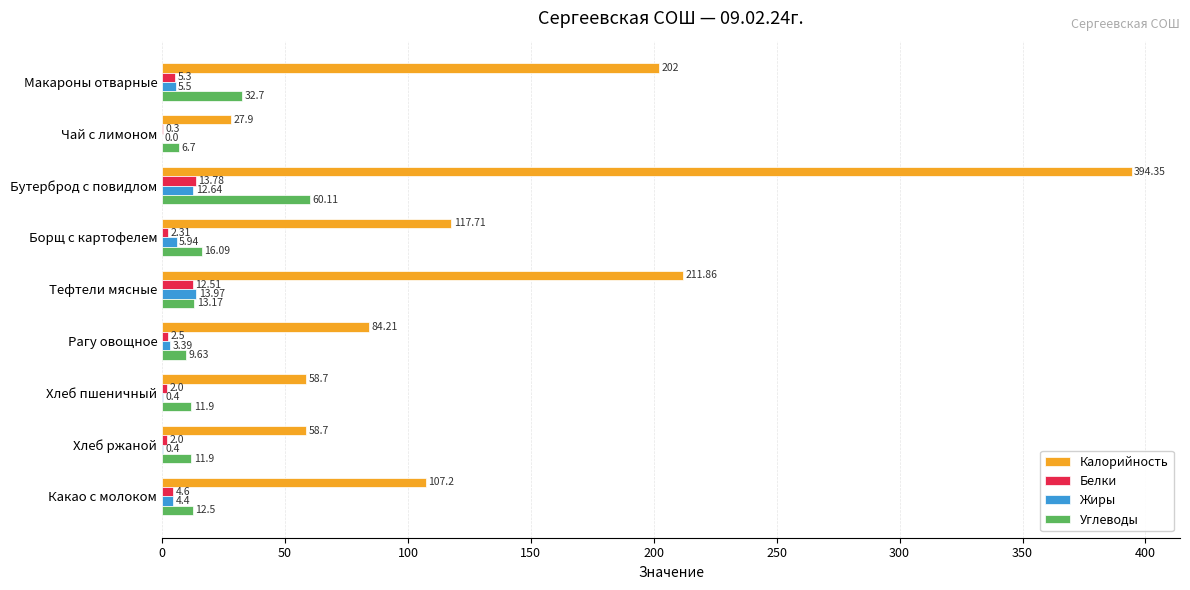

What is the sum of the Углеводы values at Бутерброд с повидлом and Какао с молоком?

72.6